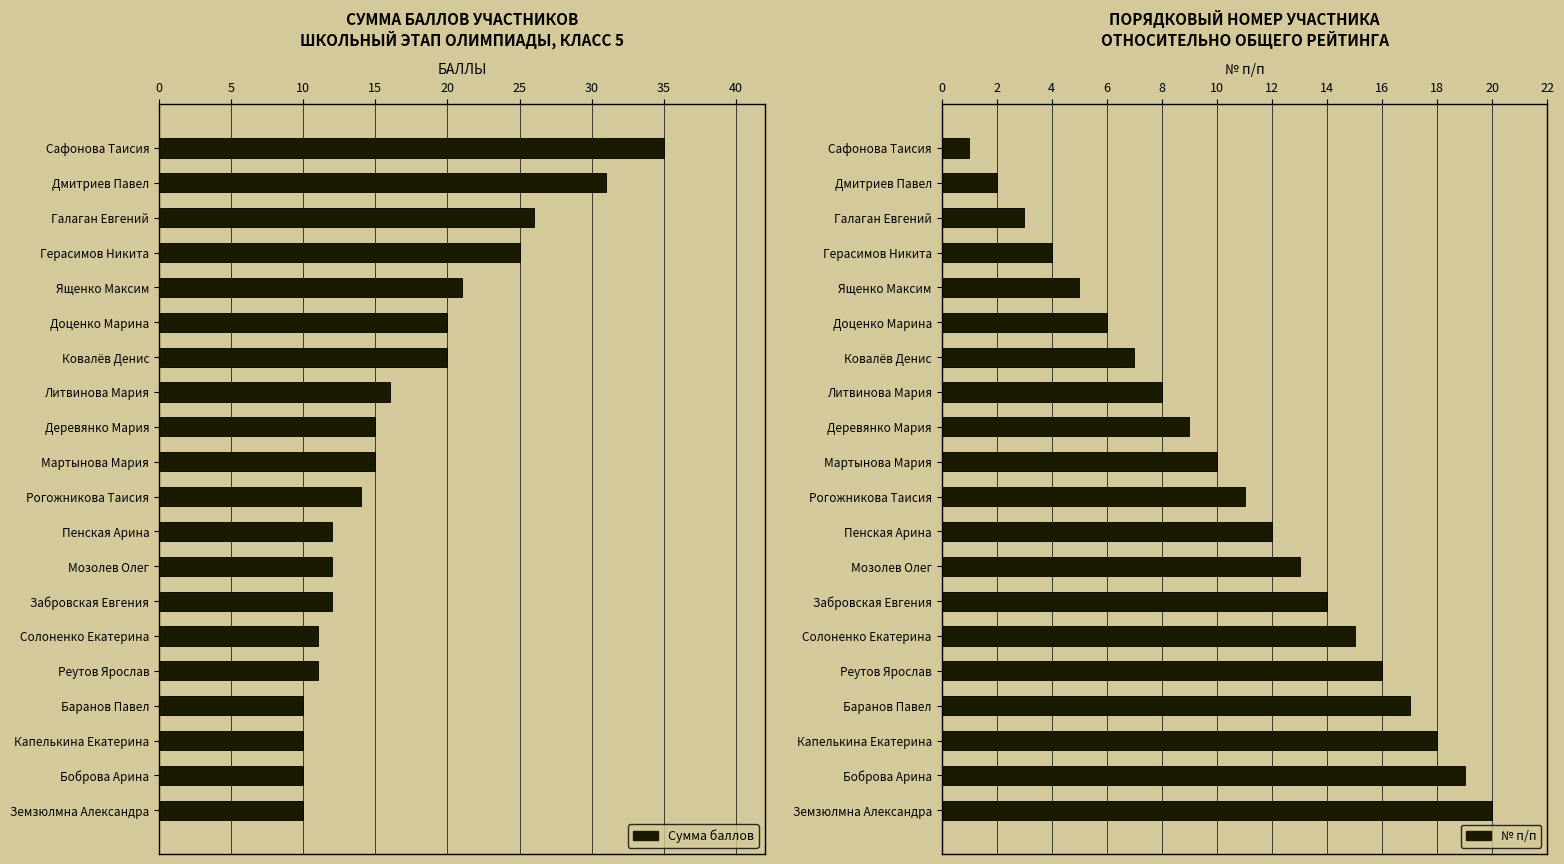

What is the value of the № п/п bar at the 8th from the left?

8